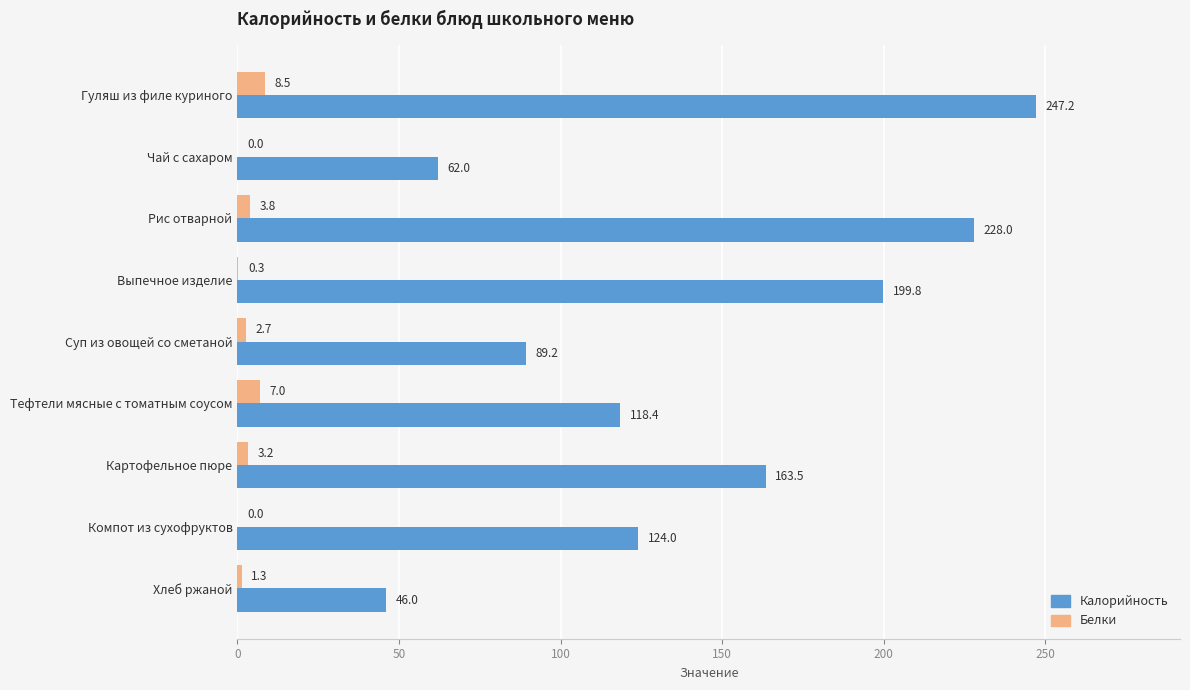

Between Выпечное изделие and Хлеб ржаной, which series saw the biggest shift?

Калорийность